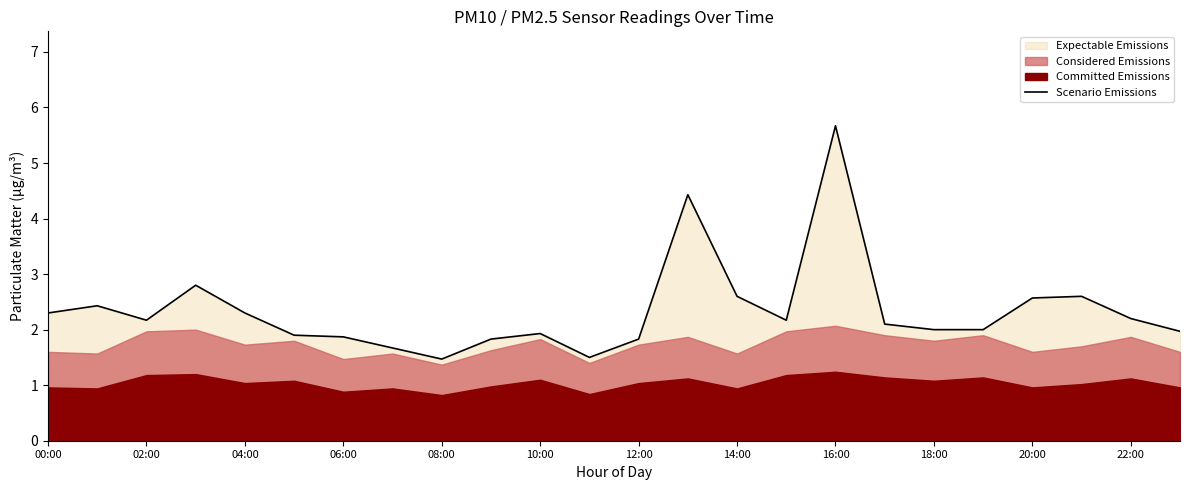

How many data points does each series have?

24